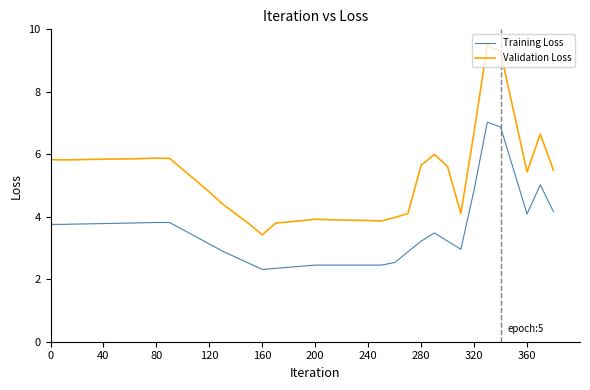

What is the difference between the maximum and minimum values in the Validation Loss series?

6.1